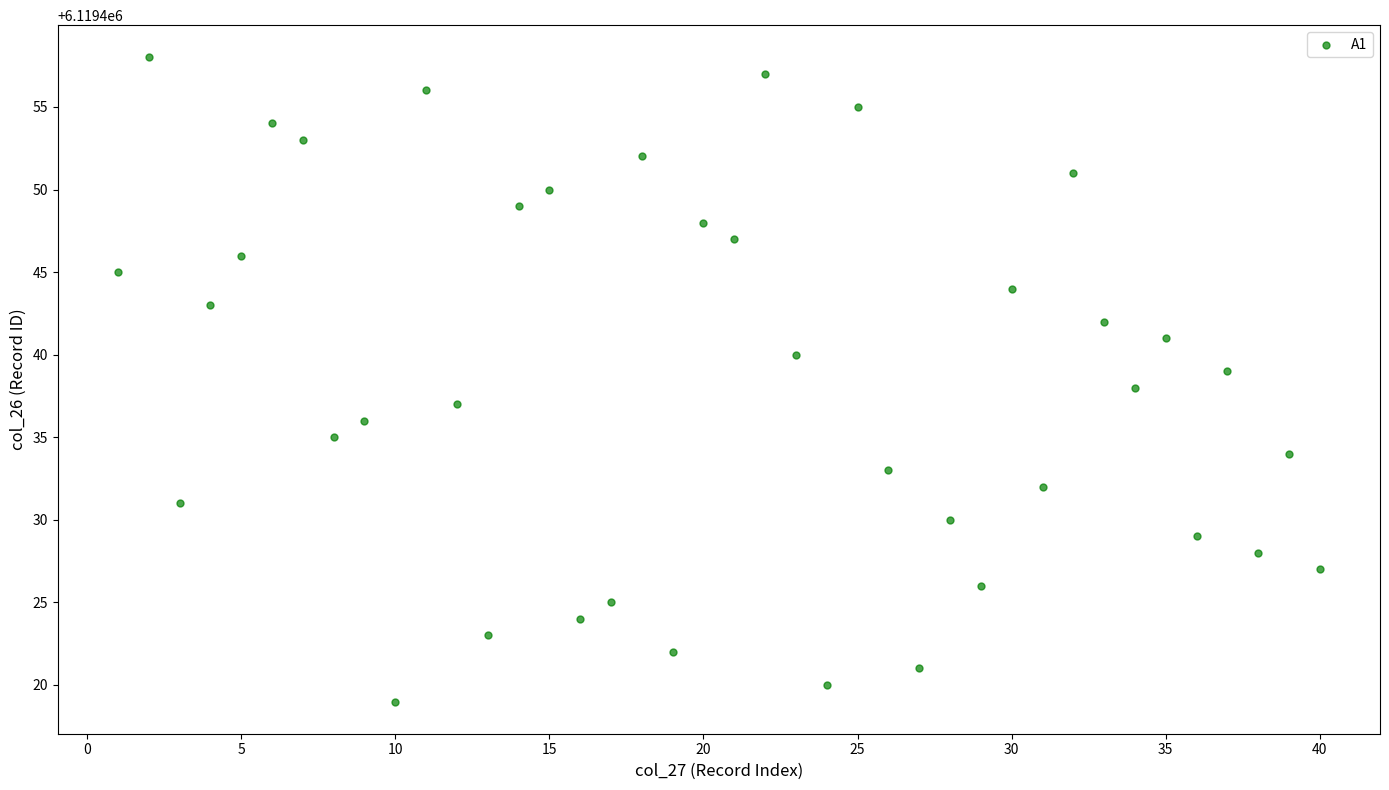

What is the range of X values (max minus min)?

39